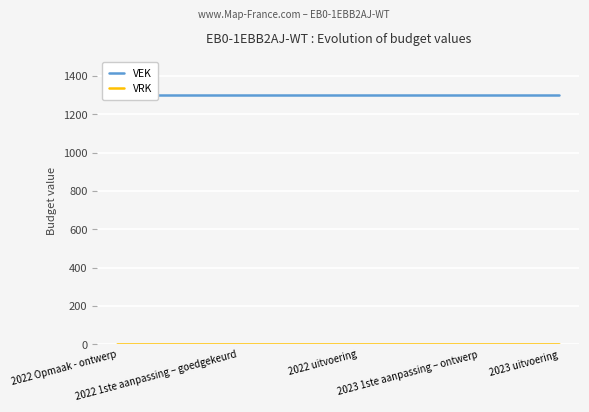

List the series in order of their overall mean, lowest first.

VRK, VEK